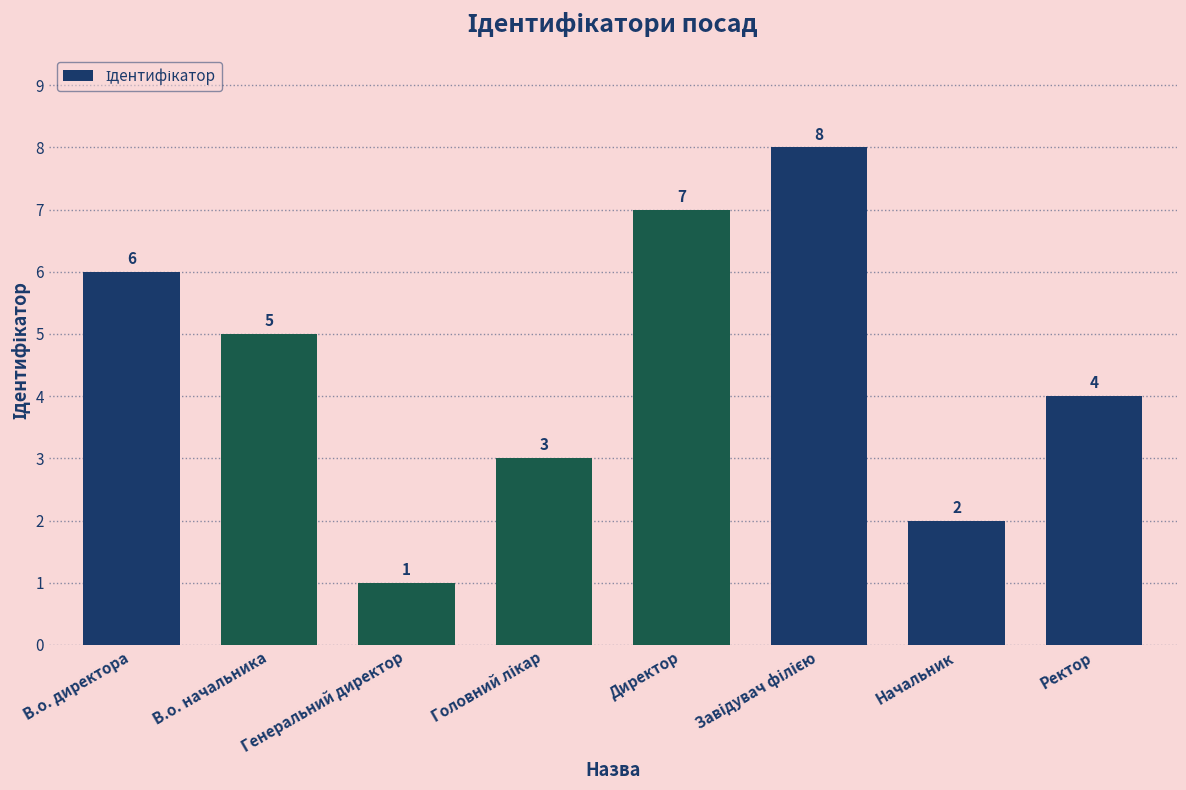

Between Начальник and Генеральний директор, which is larger?

Начальник